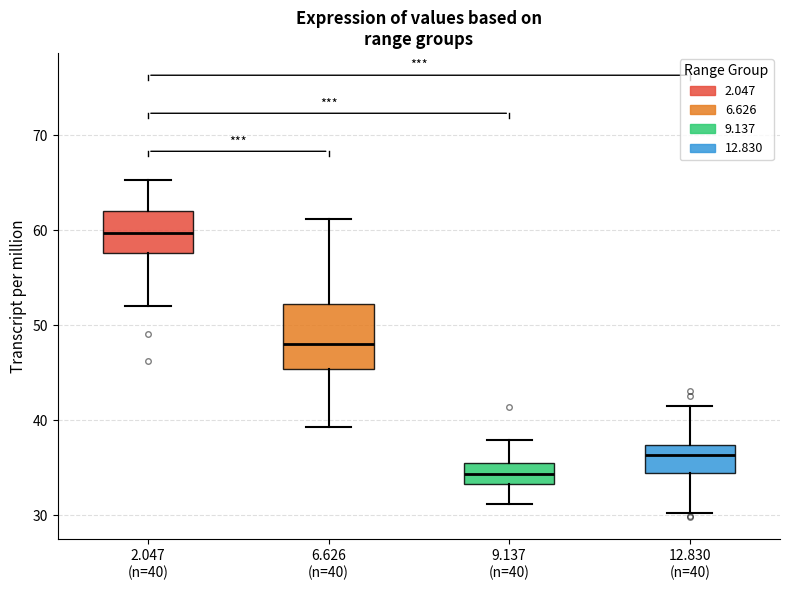

Where is the upper edge of the box for 2.047 (n=40) on the y-axis? The values are not printed on the chart, so give them approximately, as read against the axis.

62